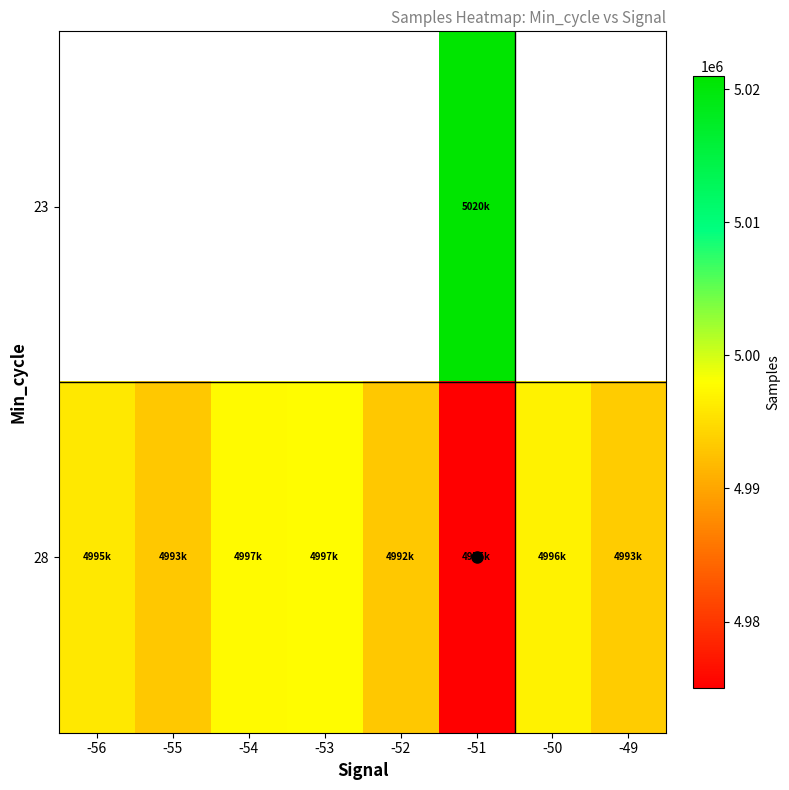

Between -52 and -49, which series saw the biggest shift?

28